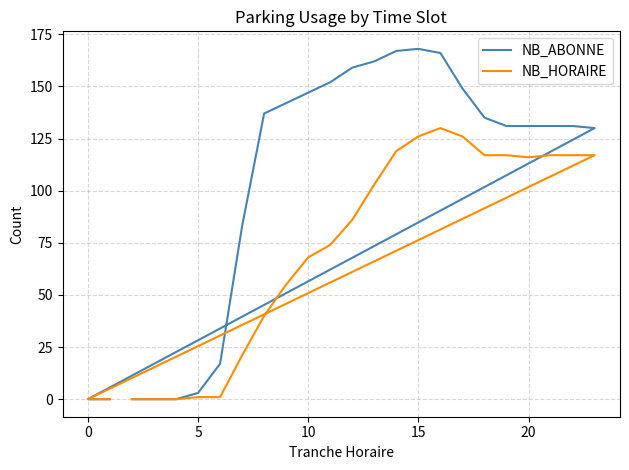

How many data points in NB_HORAIRE are less than 86?

12